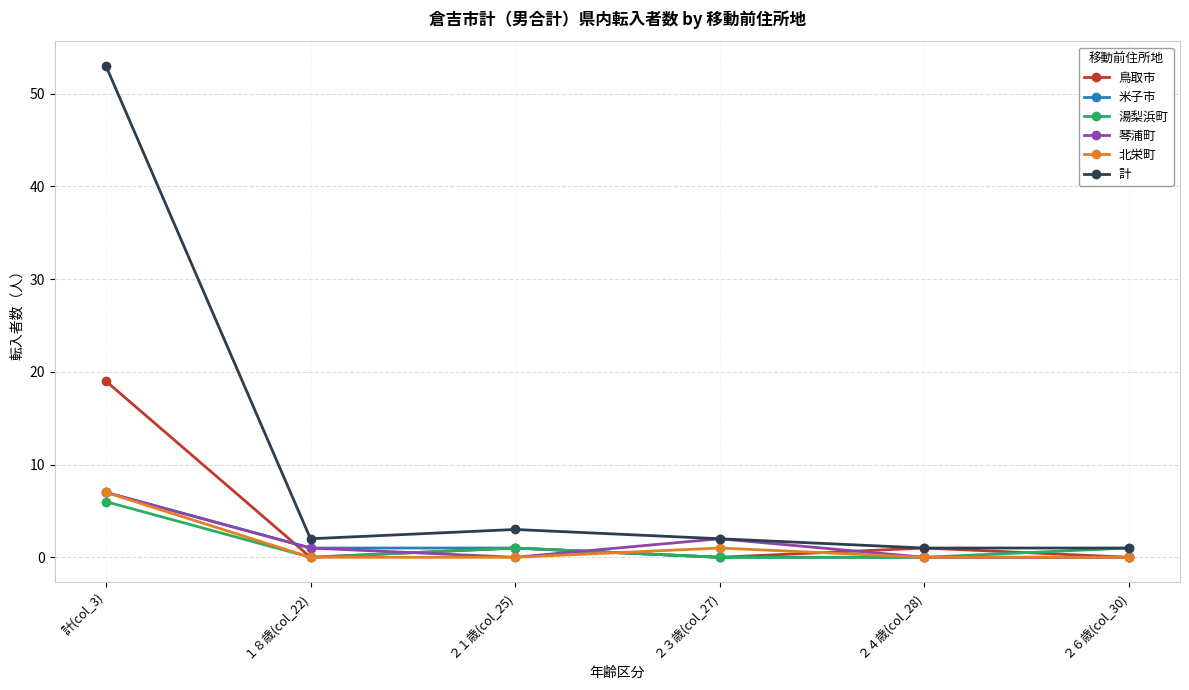

What value does the 米子市 series have at ２１歳(col_25)?

1